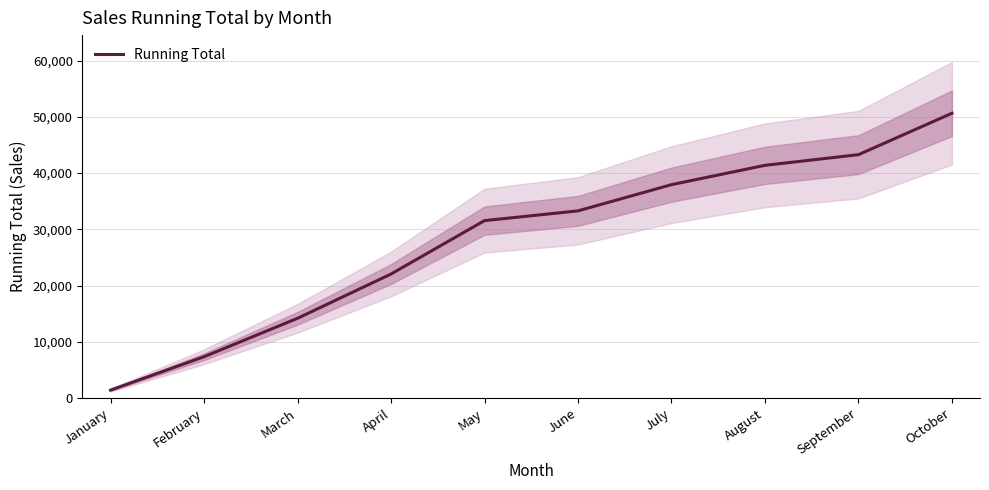

Rank the categories by value from highest to lowest.

October, September, August, July, June, May, April, March, February, January